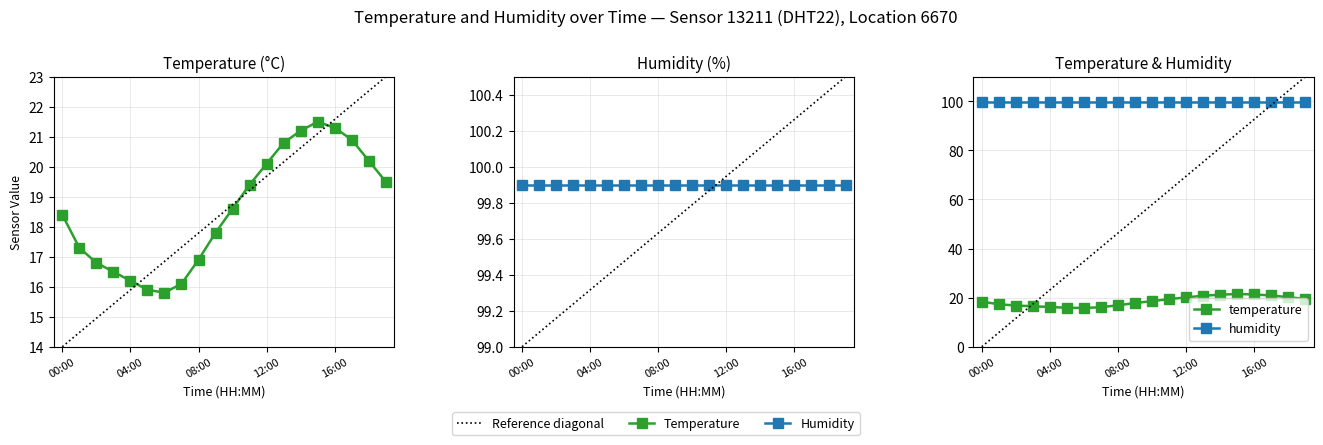

What position from the right is 6?

14